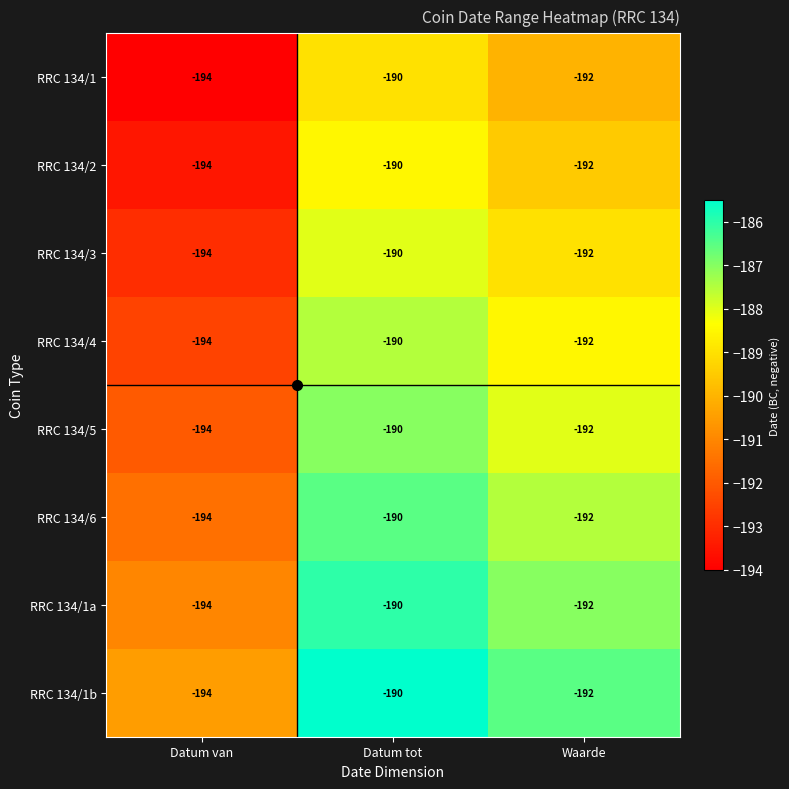

How many categories are shown in the chart?

3